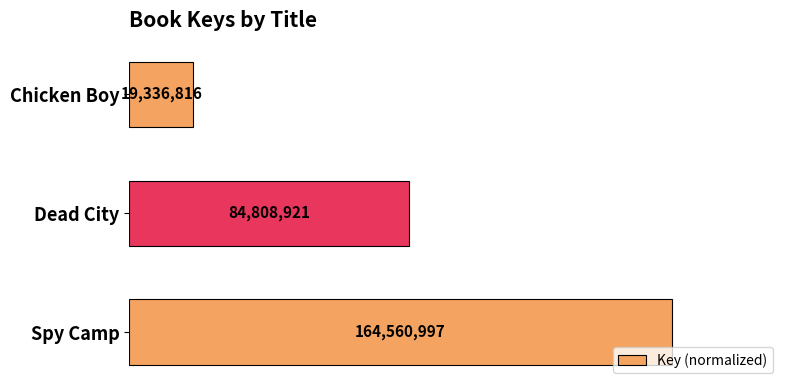

Does the chart contain any negative values?

No